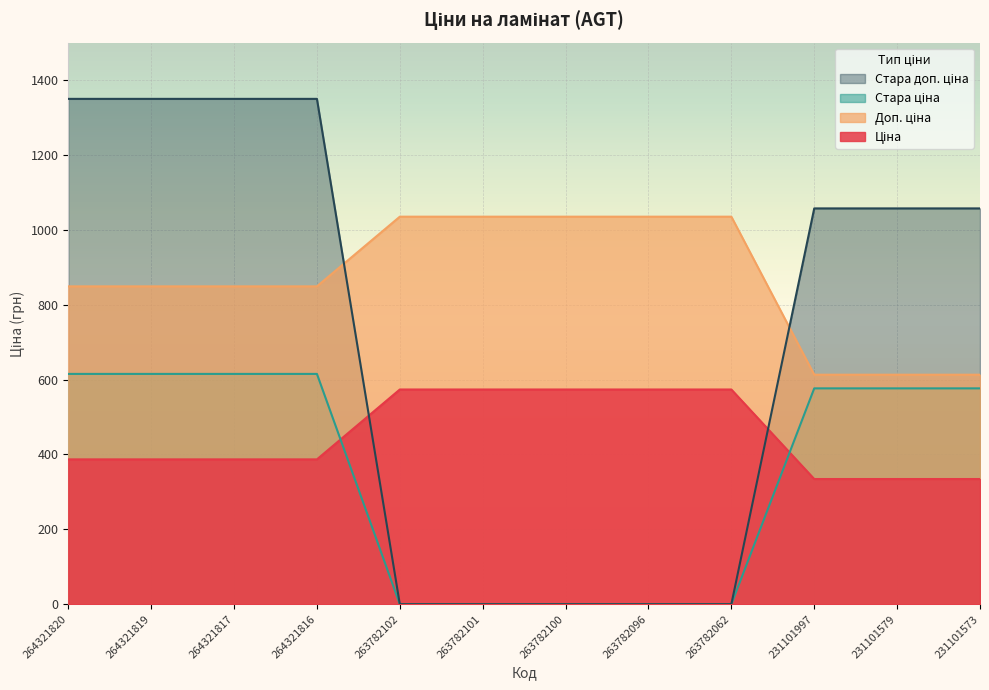

What is the average value of the Стара доп. ціна series?

714.2